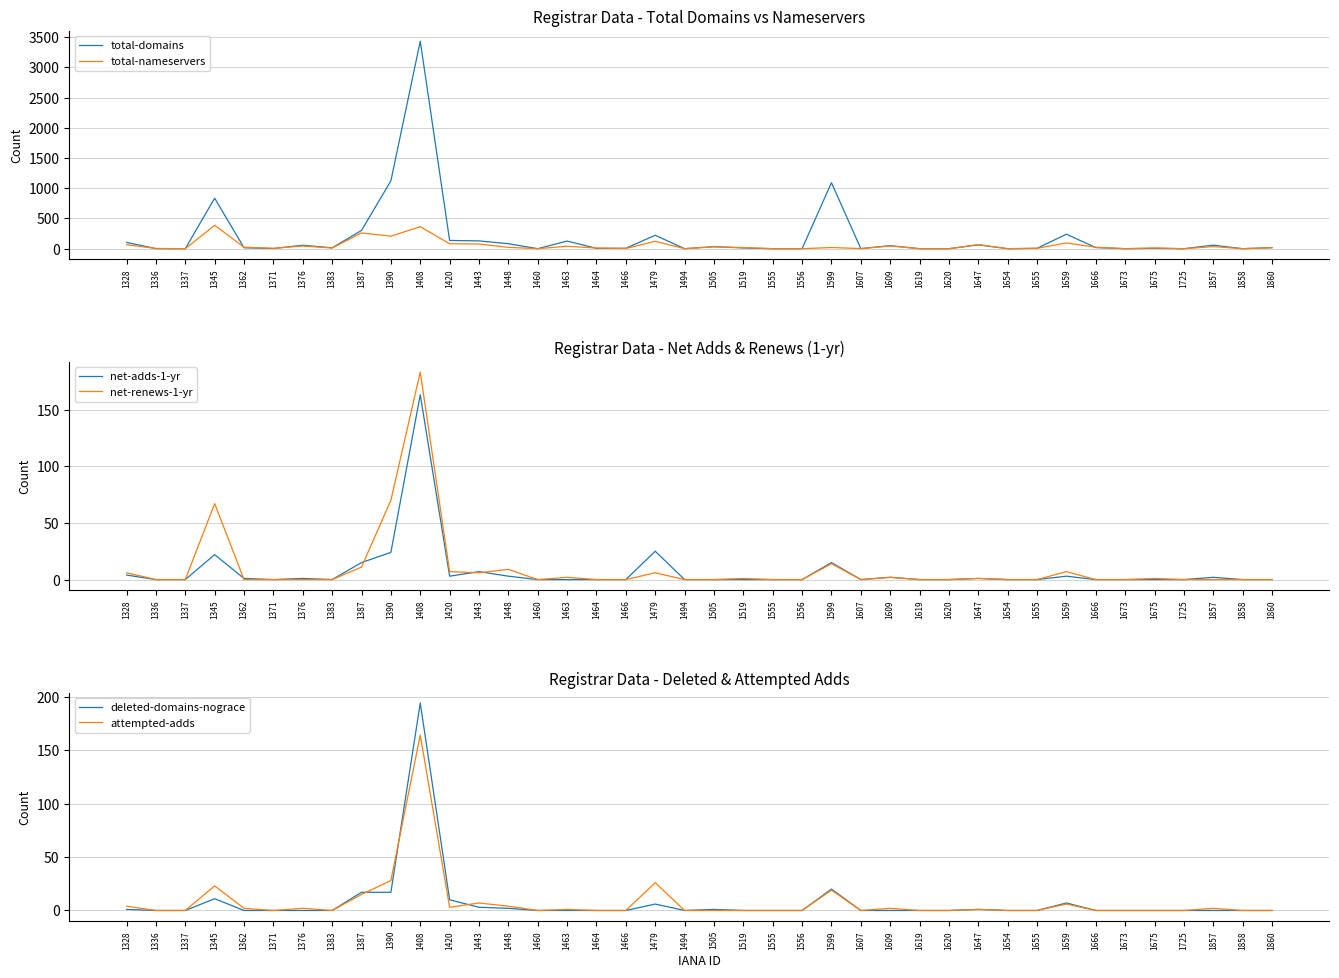

True or false: net-renews-1-yr has more than 1 interior local peaks.

True